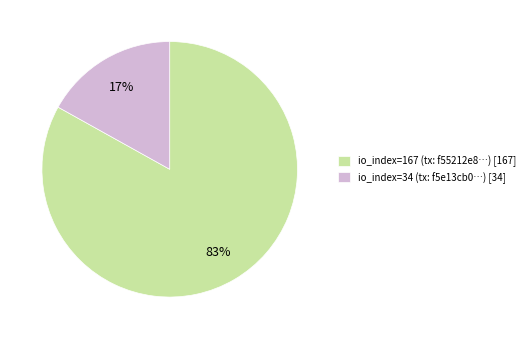

To the nearest percent, what is the difference between the largest and smallest slice percentages?

66%